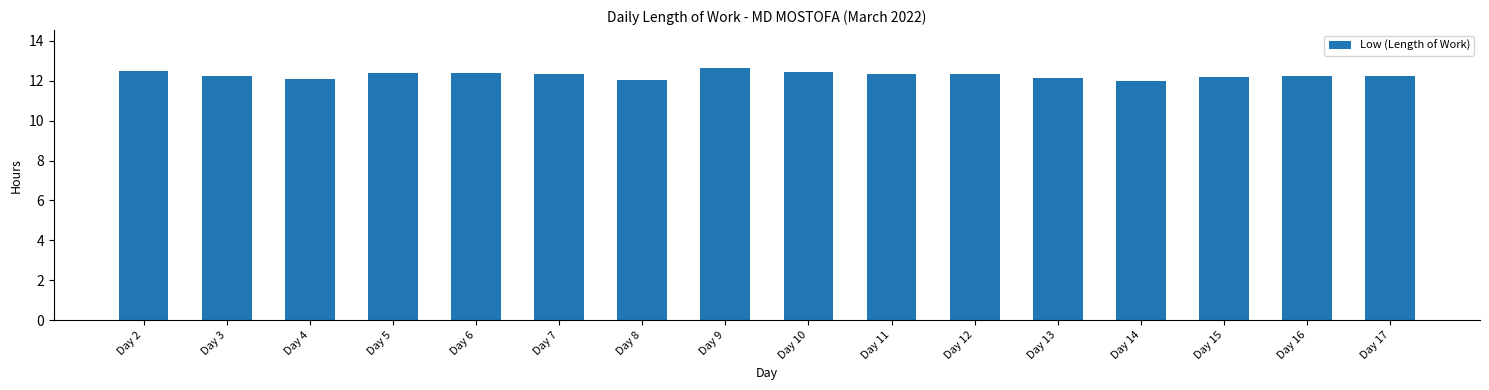

Is it true that the value at Day 12 is 12.4?

True